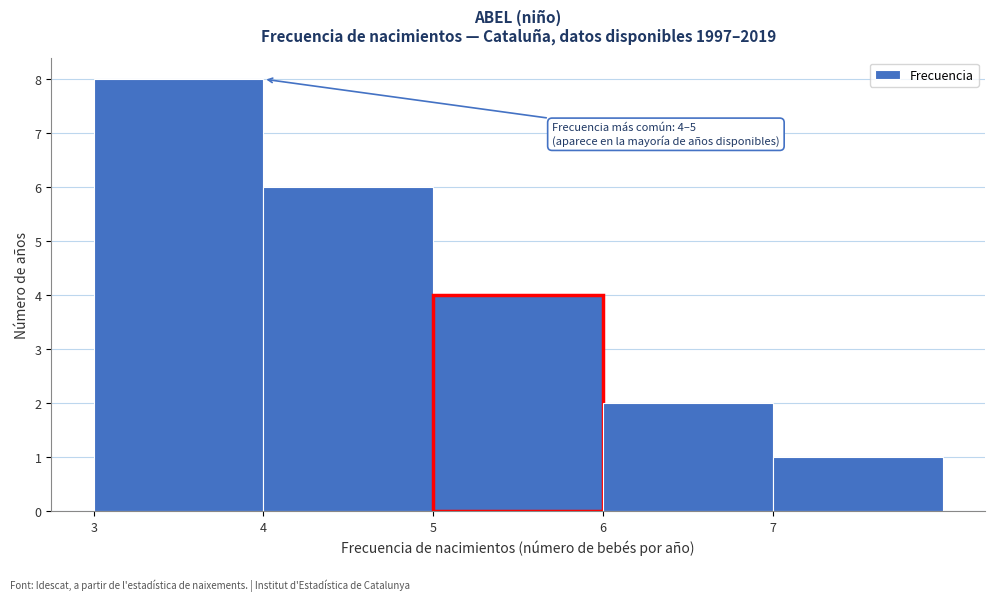

Reading right to left, what are all the values shown in this chart?

7=1	6=2	5=4	4=6	3=8